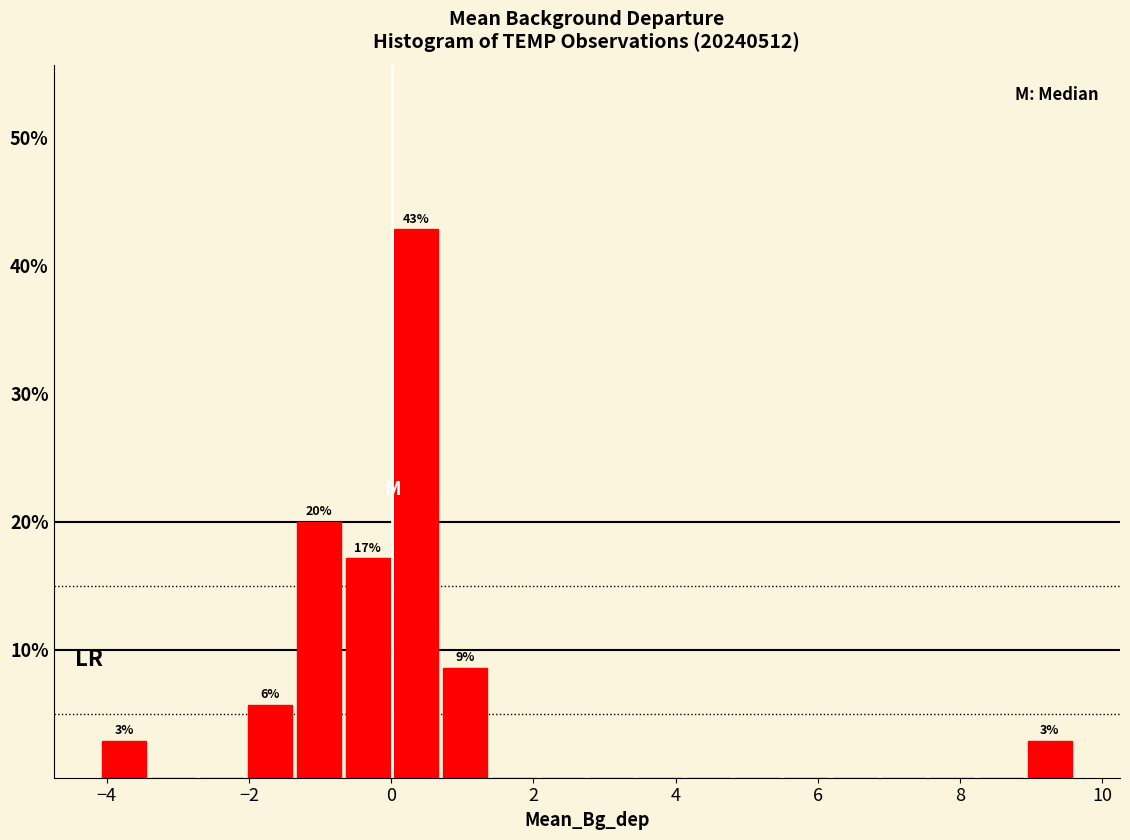

Around what value on the x-axis is the tallest bar? Give the approximate position of its centre, as read against the axis.

0.4